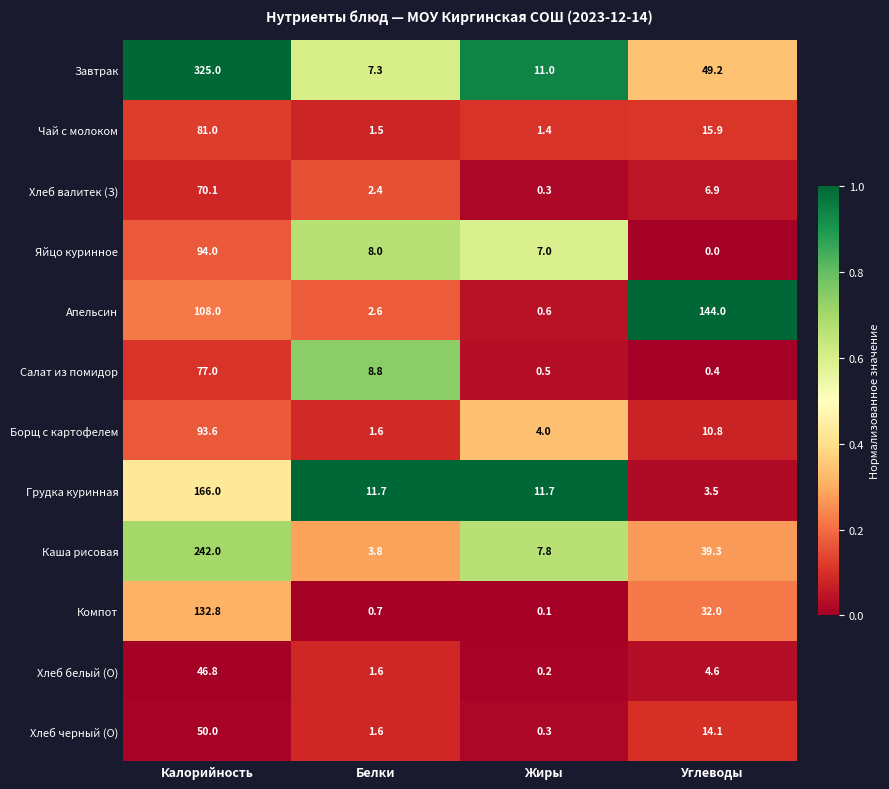

What is the difference between the Борщ с картофелем values at Калорийность and Жиры?

89.6